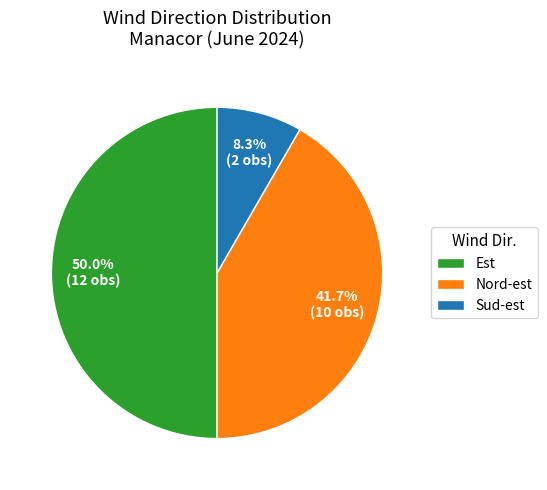

How many segments does this pie chart have?

3